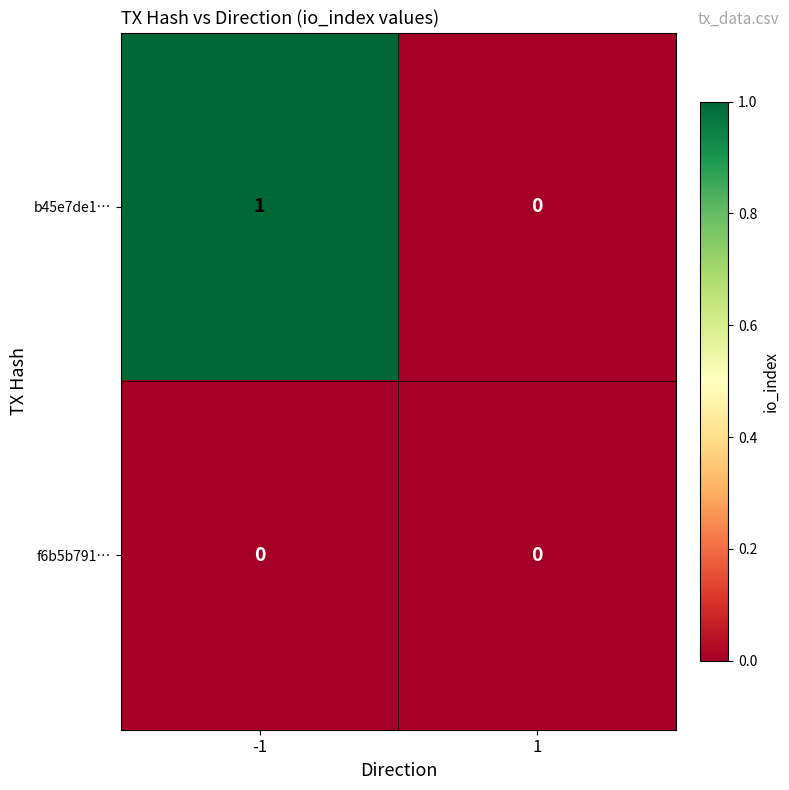

List the series in order of their overall mean, highest first.

b45e7de1…, f6b5b791…